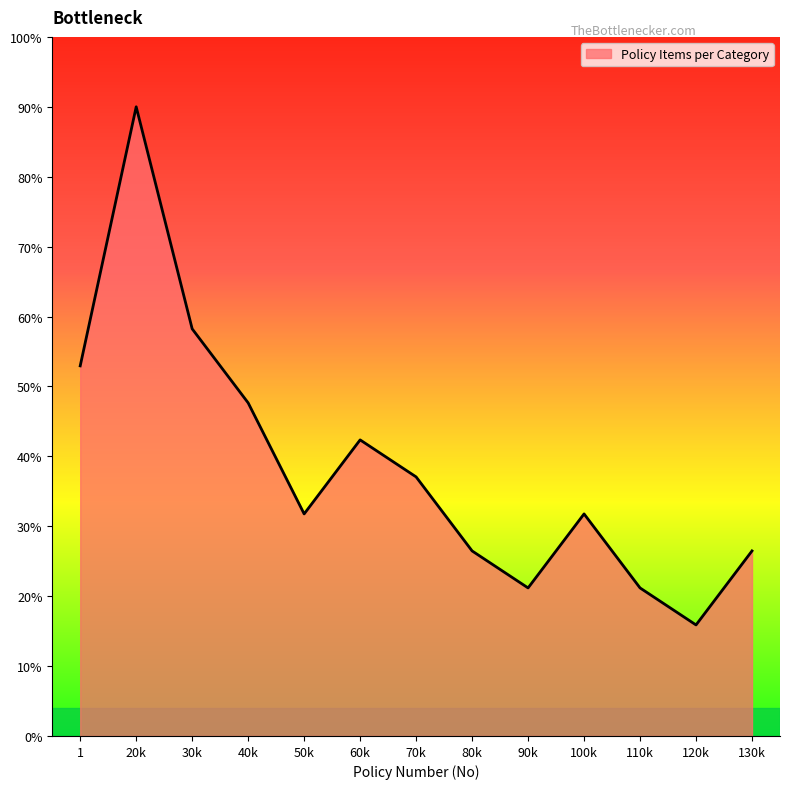

Does the chart display data point markers on the line(s)?

No